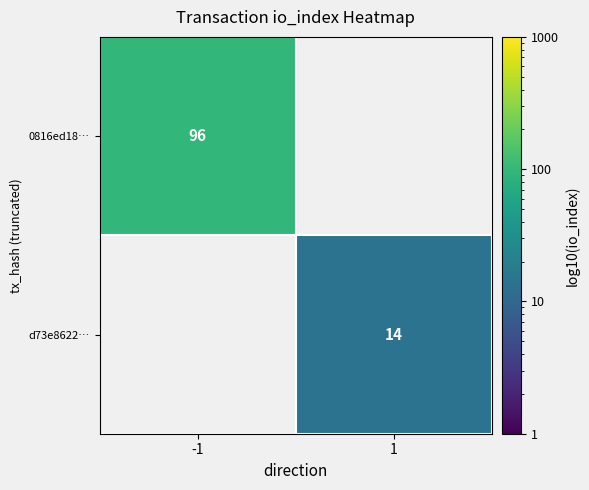

The value of 0816ed18… at -1 is 96. True or false?

True